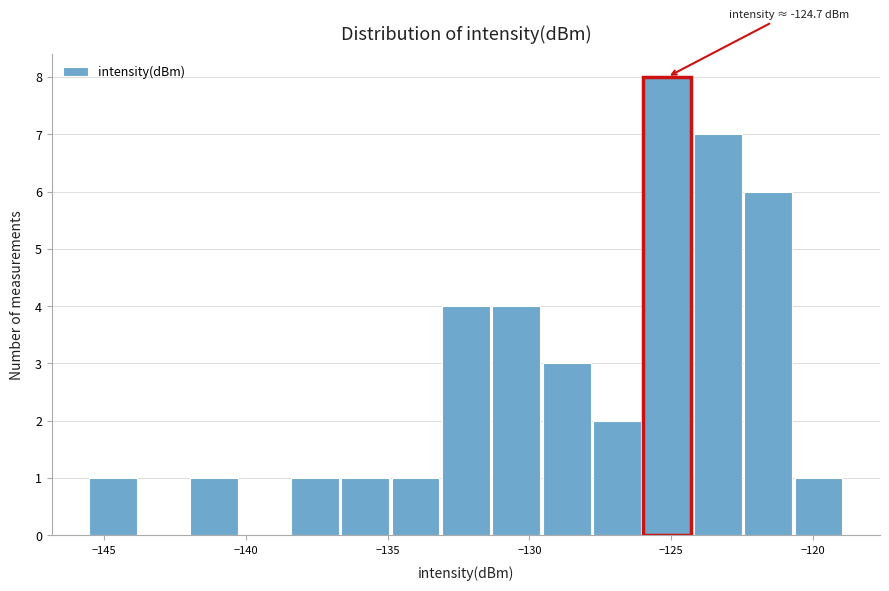

Read against the x-axis, roughly where is the centre of the tallest bar?

-125.0